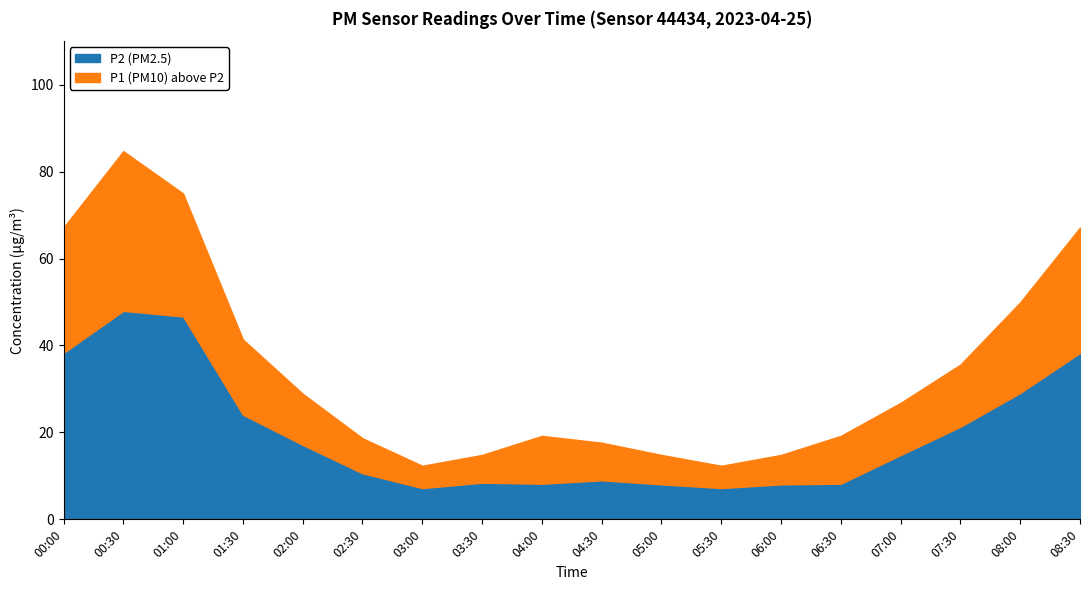

Which series has the largest total across all categories?

P1